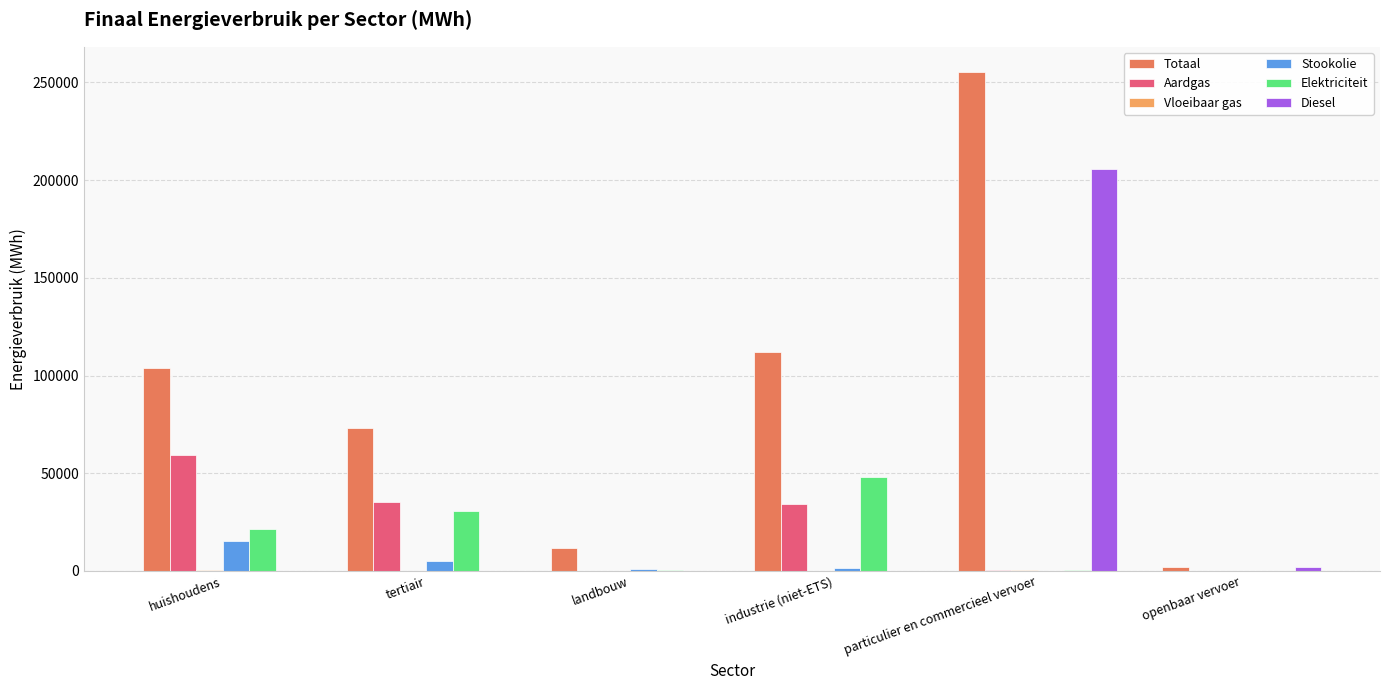

The Totaal series shows 111900.9 at industrie (niet-ETS). True or false?

True